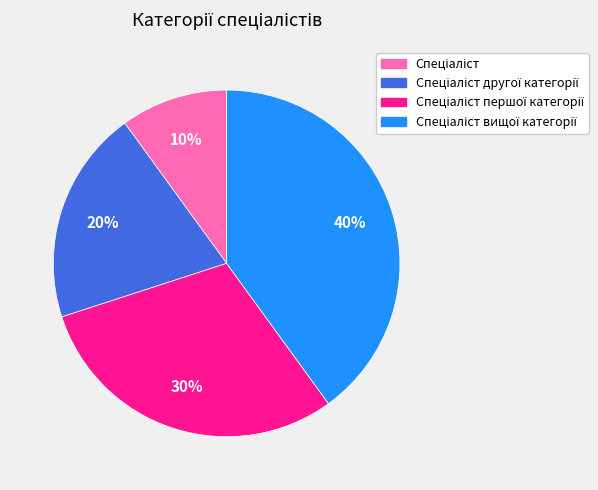

To the nearest percent, what is the difference between the largest and smallest slice percentages?

30%